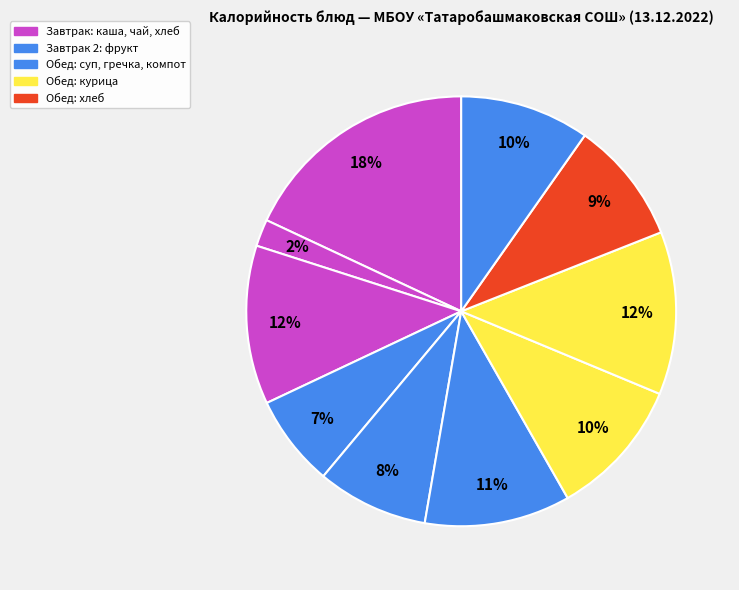

What is the smallest slice in the pie chart?

Чай сладкий